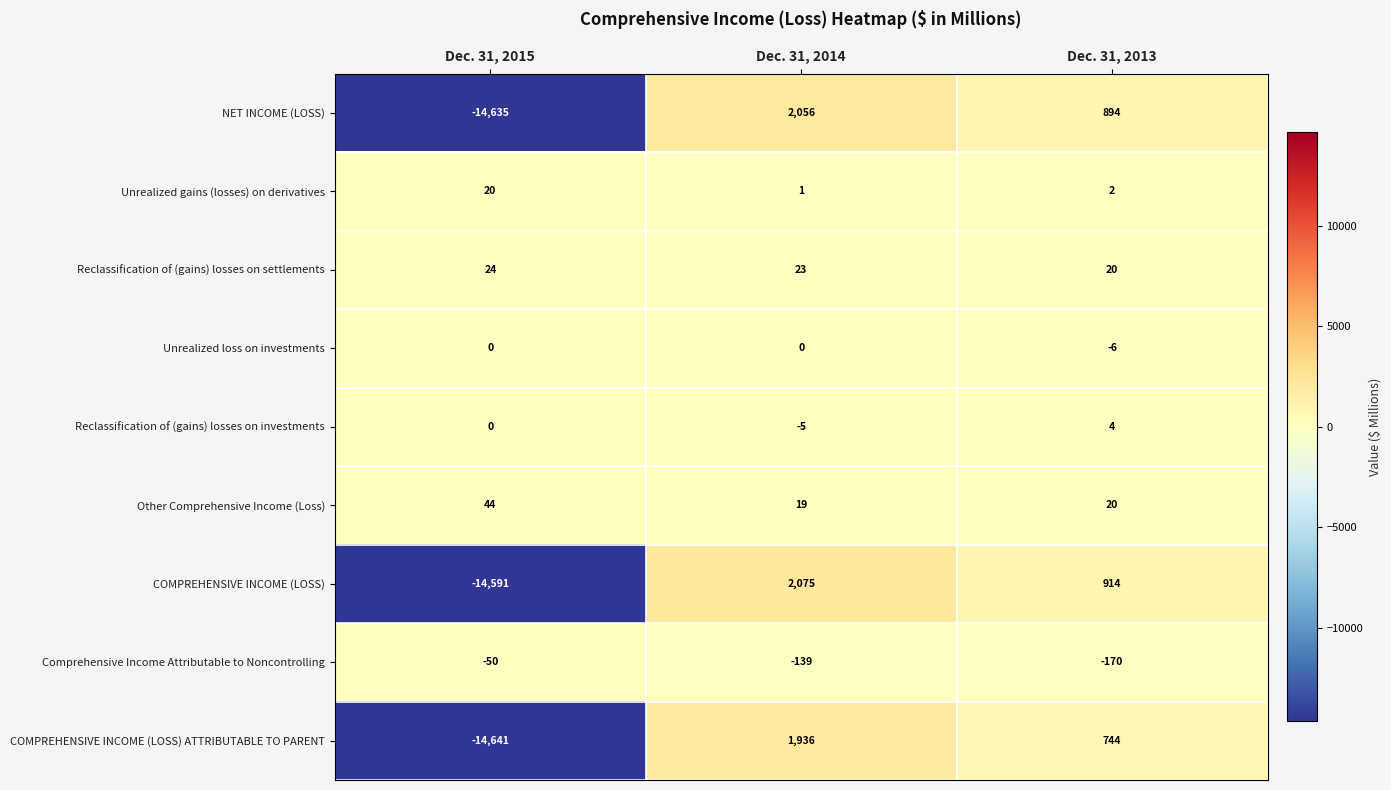

How many data points in Unrealized loss on investments are less than 0?

1